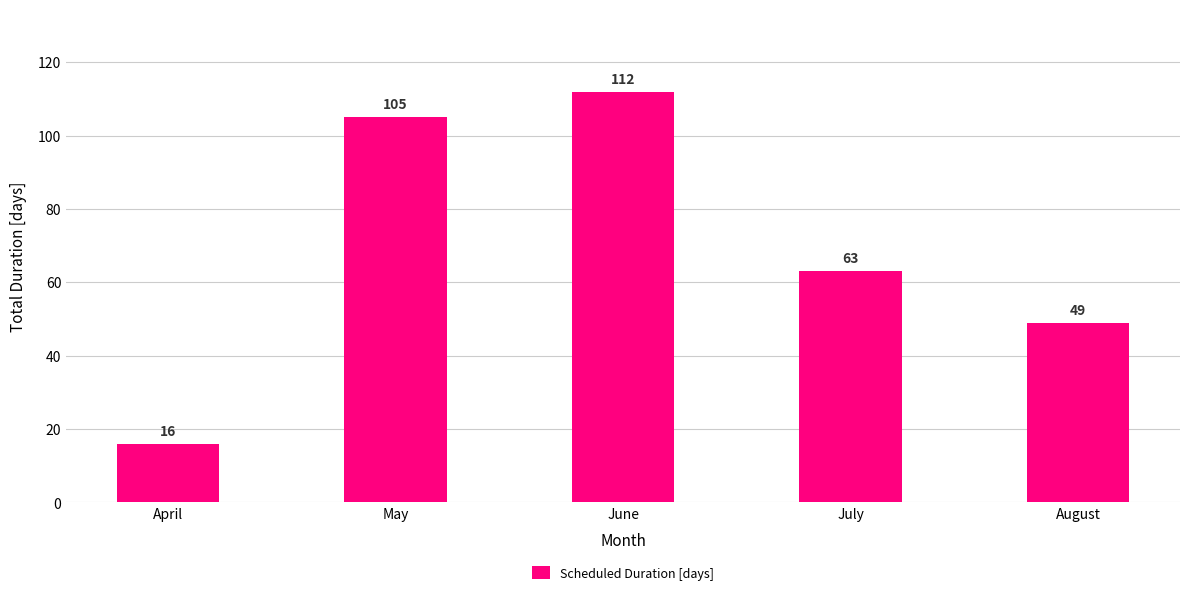

Read the value at July, to the nearest 5.

65